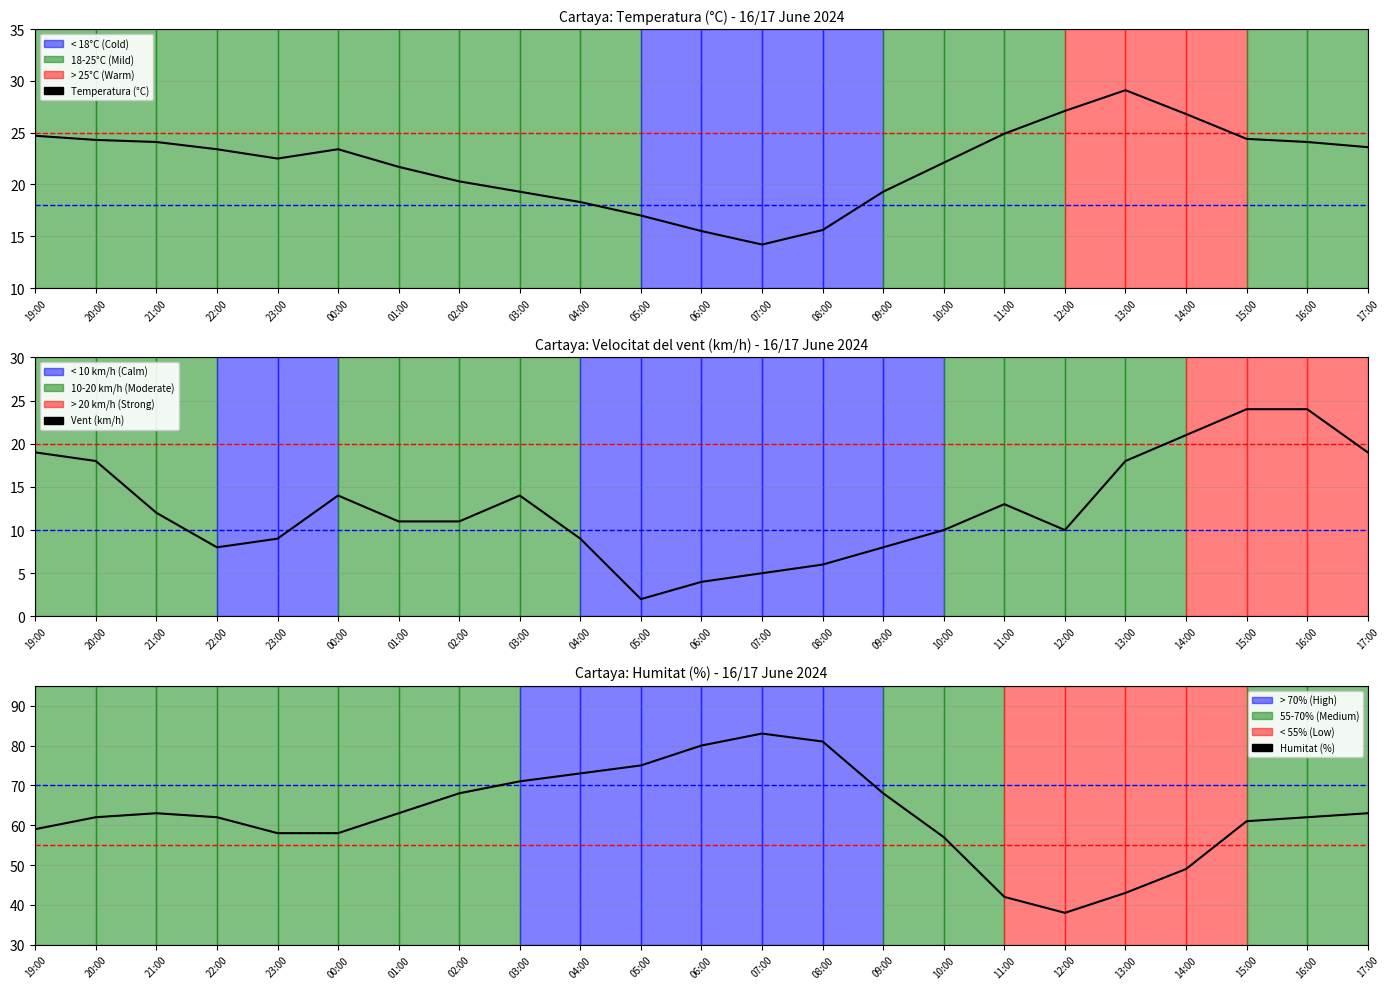

Count the number of data series in this chart.

3